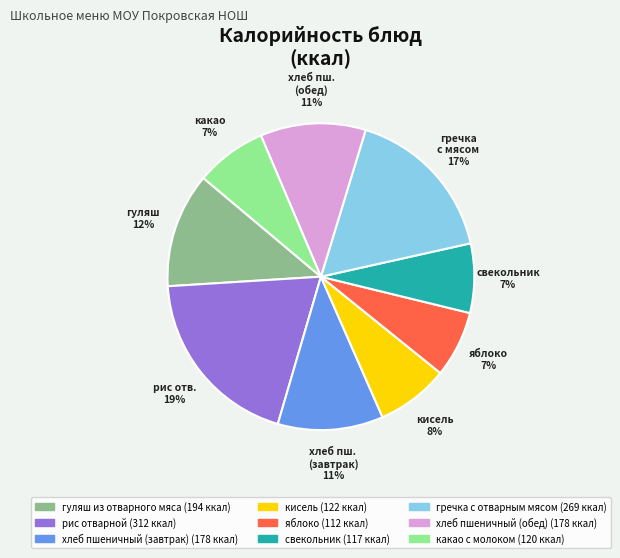

To the nearest percent, what is the difference between the largest and smallest slice percentages?

12%